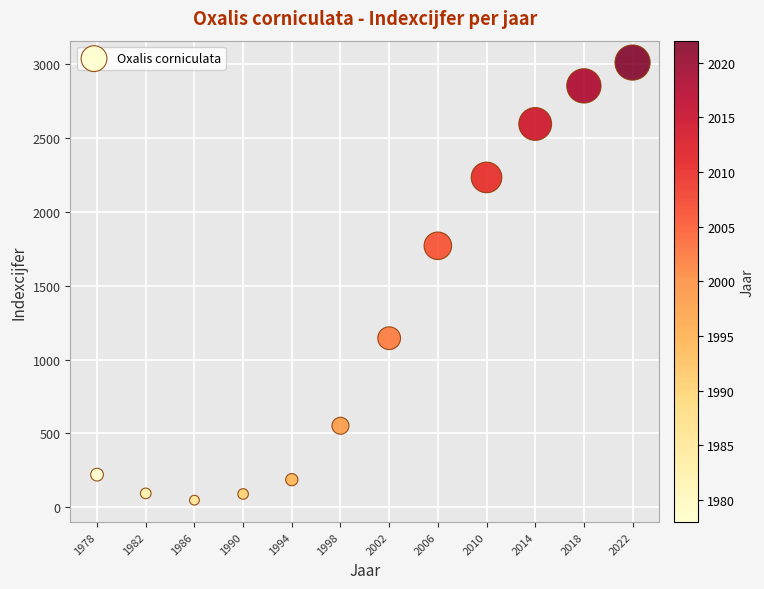

What is the range of X values (max minus min)?

44